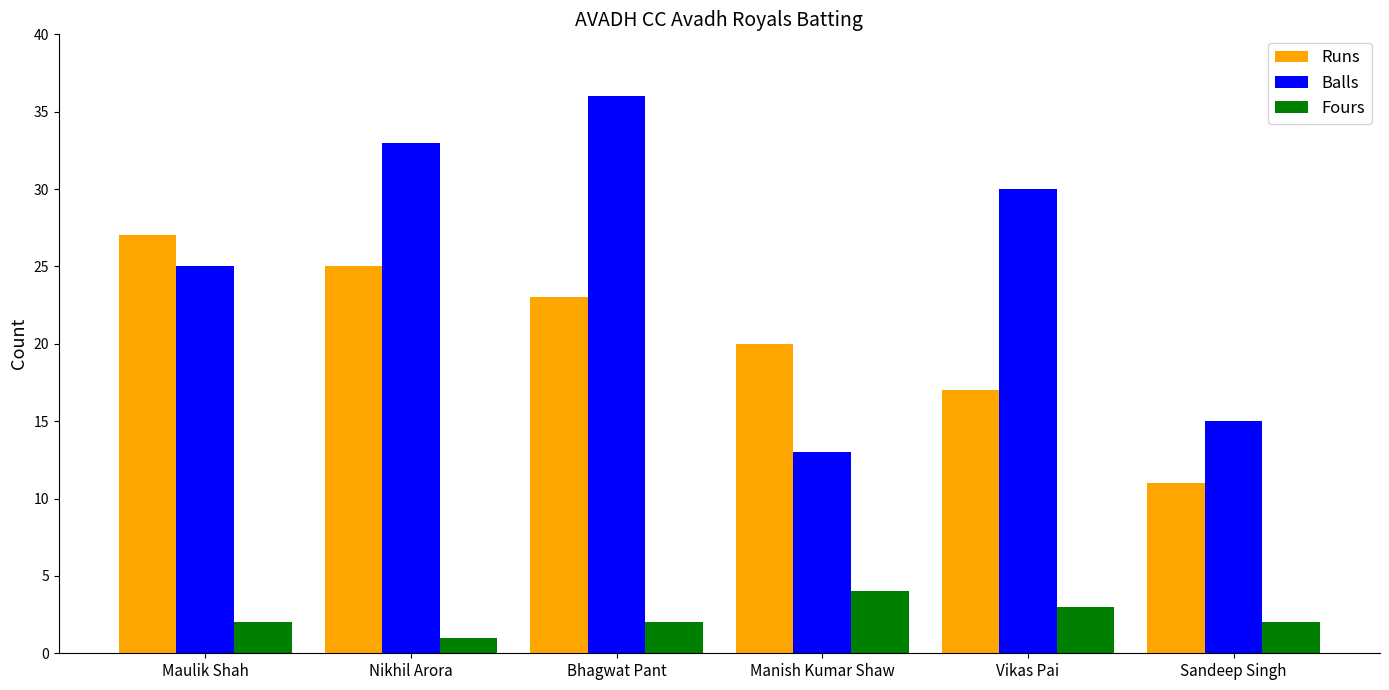

What is the label of the 6th bar from the right?

Maulik Shah